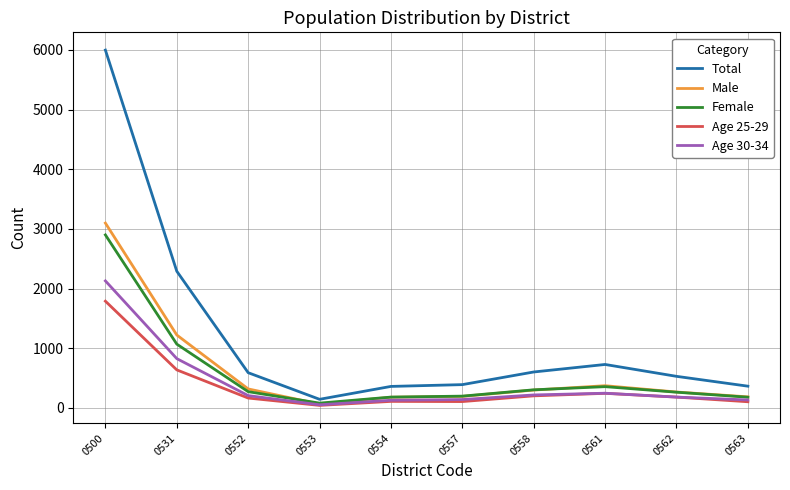

True or false: Female and Total intersect in this chart.

False